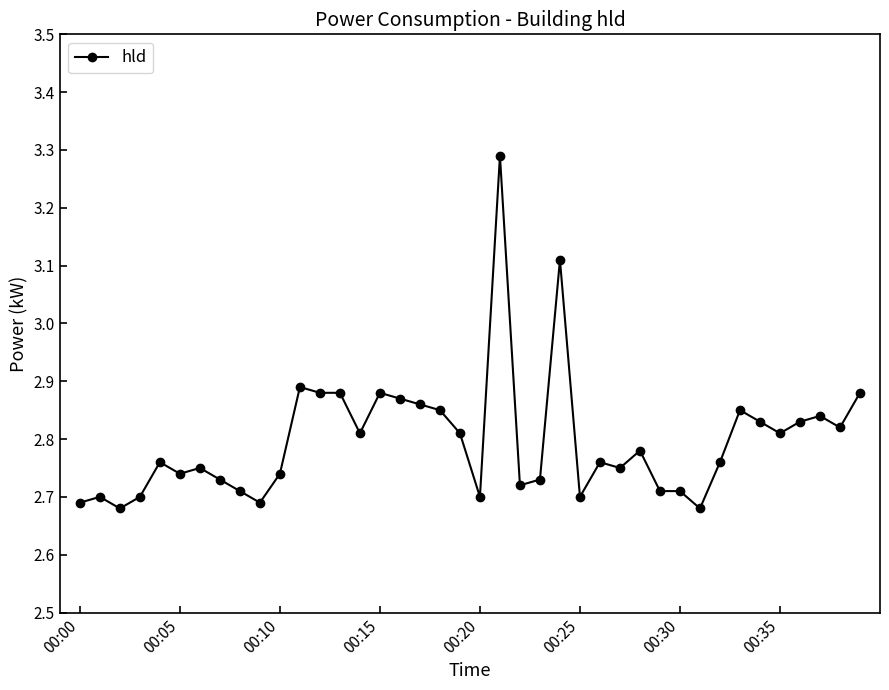

What is the value of the 25th point from the left?

3.1